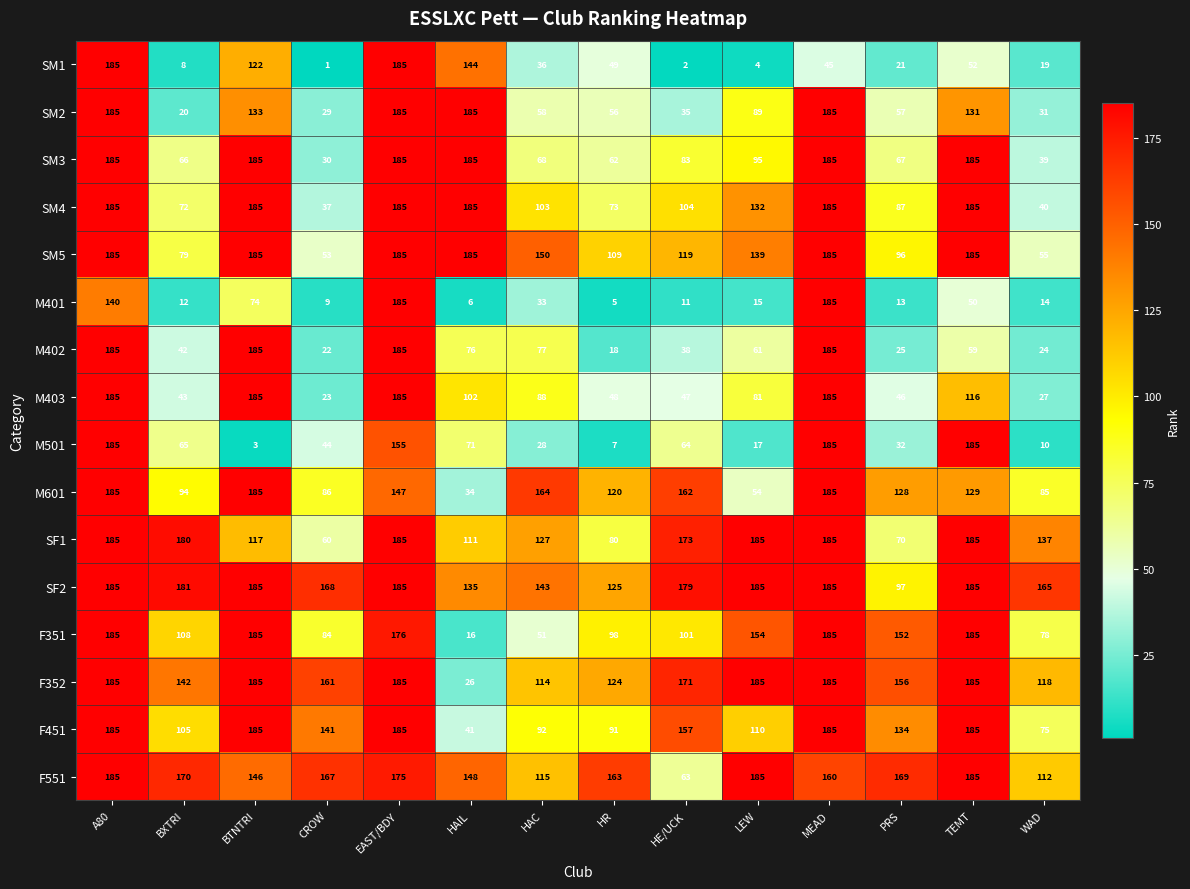

Is it true that SF2 equals 185 at LEW?

True